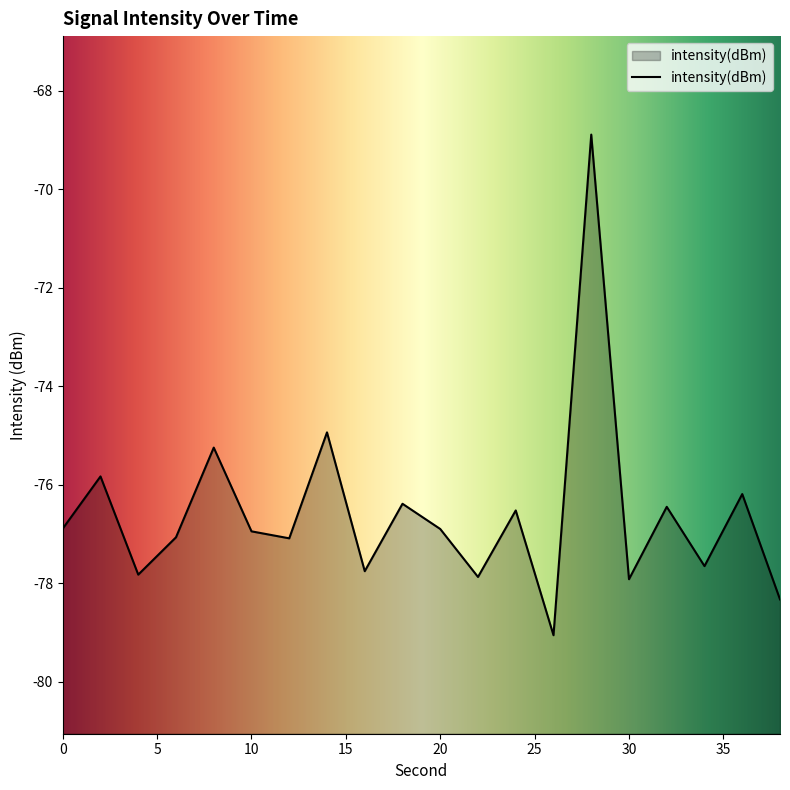

Rank the categories by value from lowest to highest.

26, 38, 30, 22, 4, 16, 34, 12, 6, 10, 20, 0, 24, 32, 18, 36, 2, 8, 14, 28